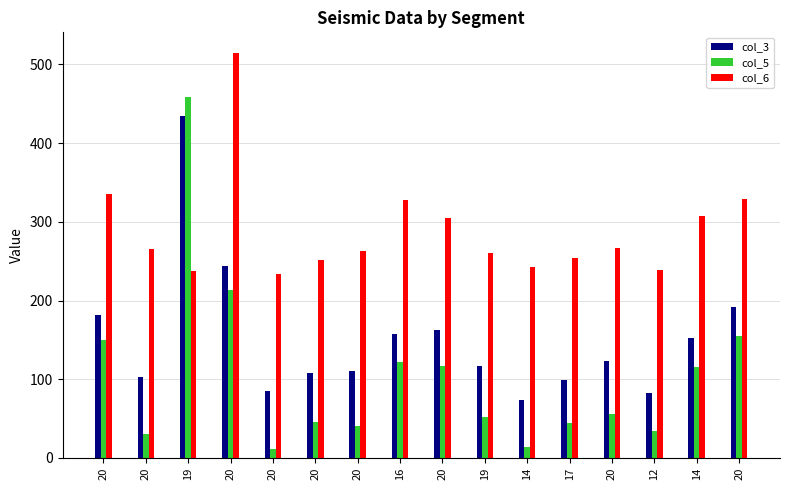

How many series are shown in this chart?

3